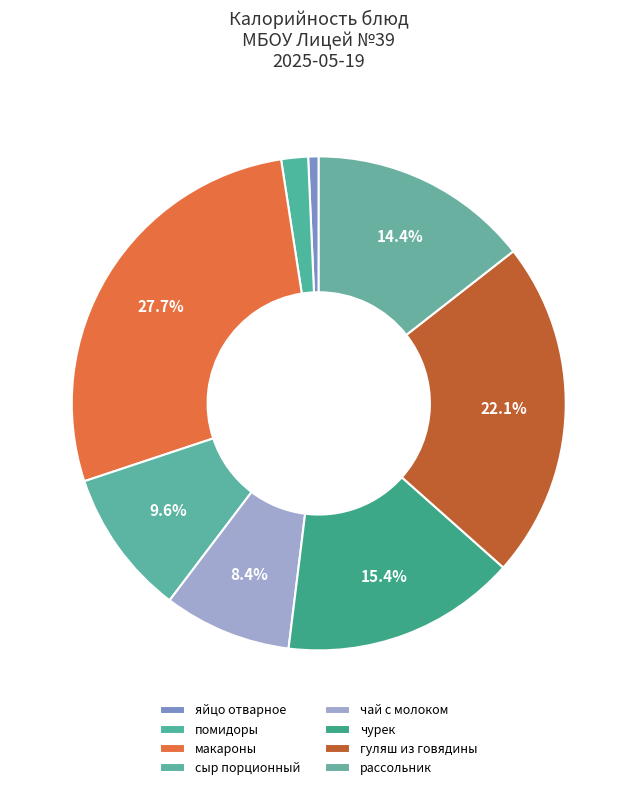

True or false: сыр порционный accounts for 10% of the total.

True